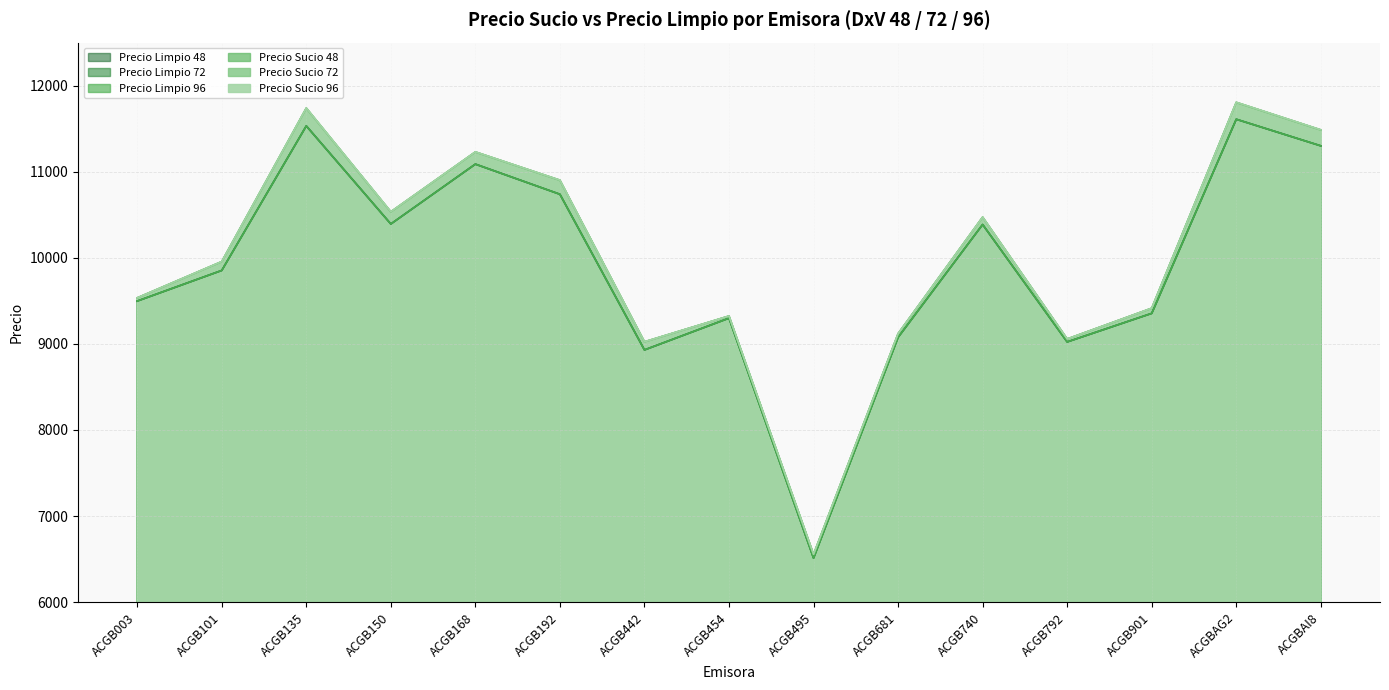

Which category has the highest value across all series?

ACGBAG2